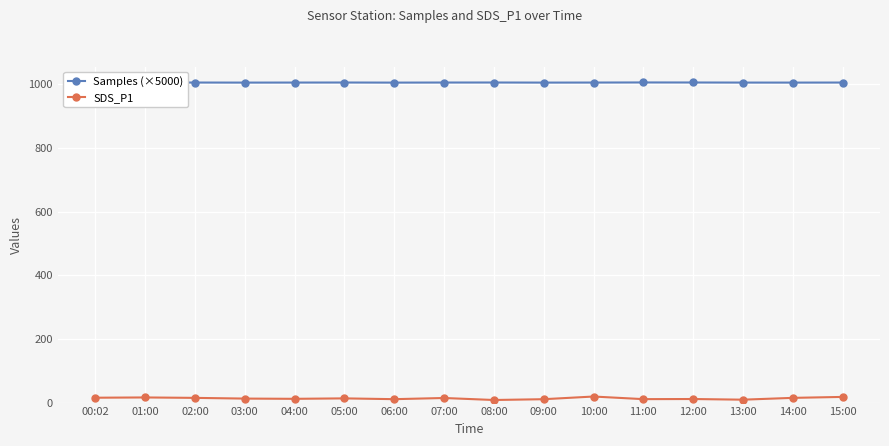

What is the total value across all series at 09:00?

1016.2